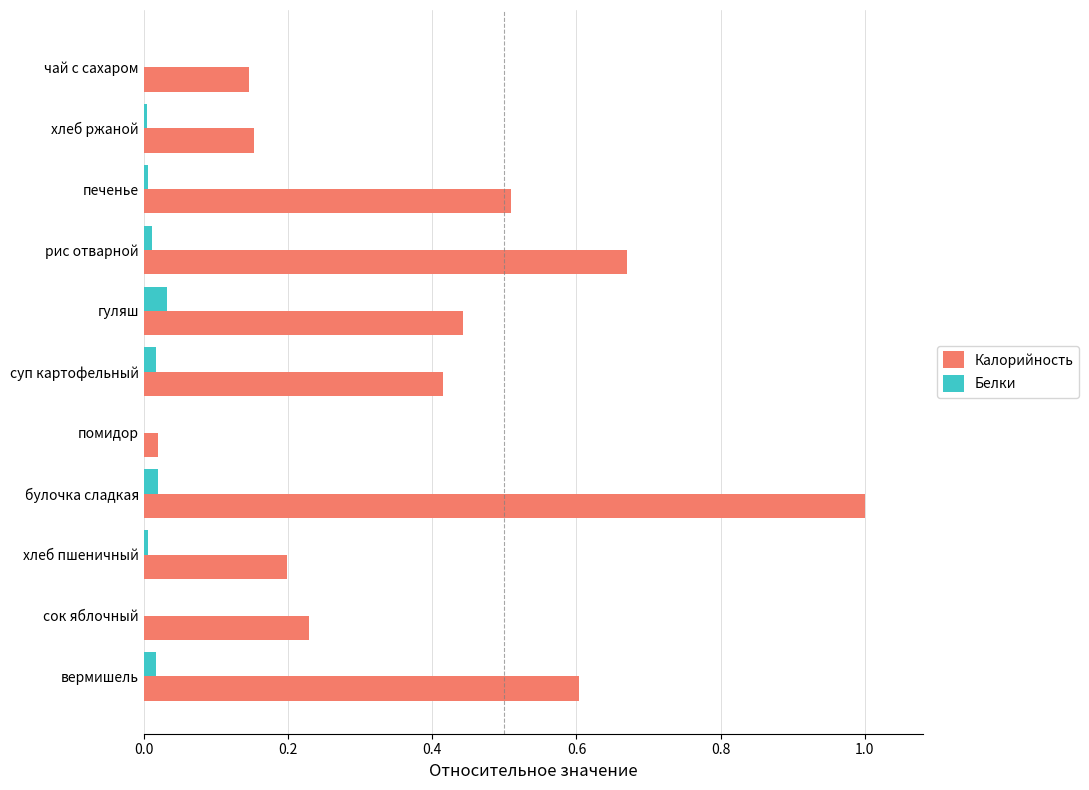

The Калорийность series shows 0.1 at сок яблочный. True or false?

False